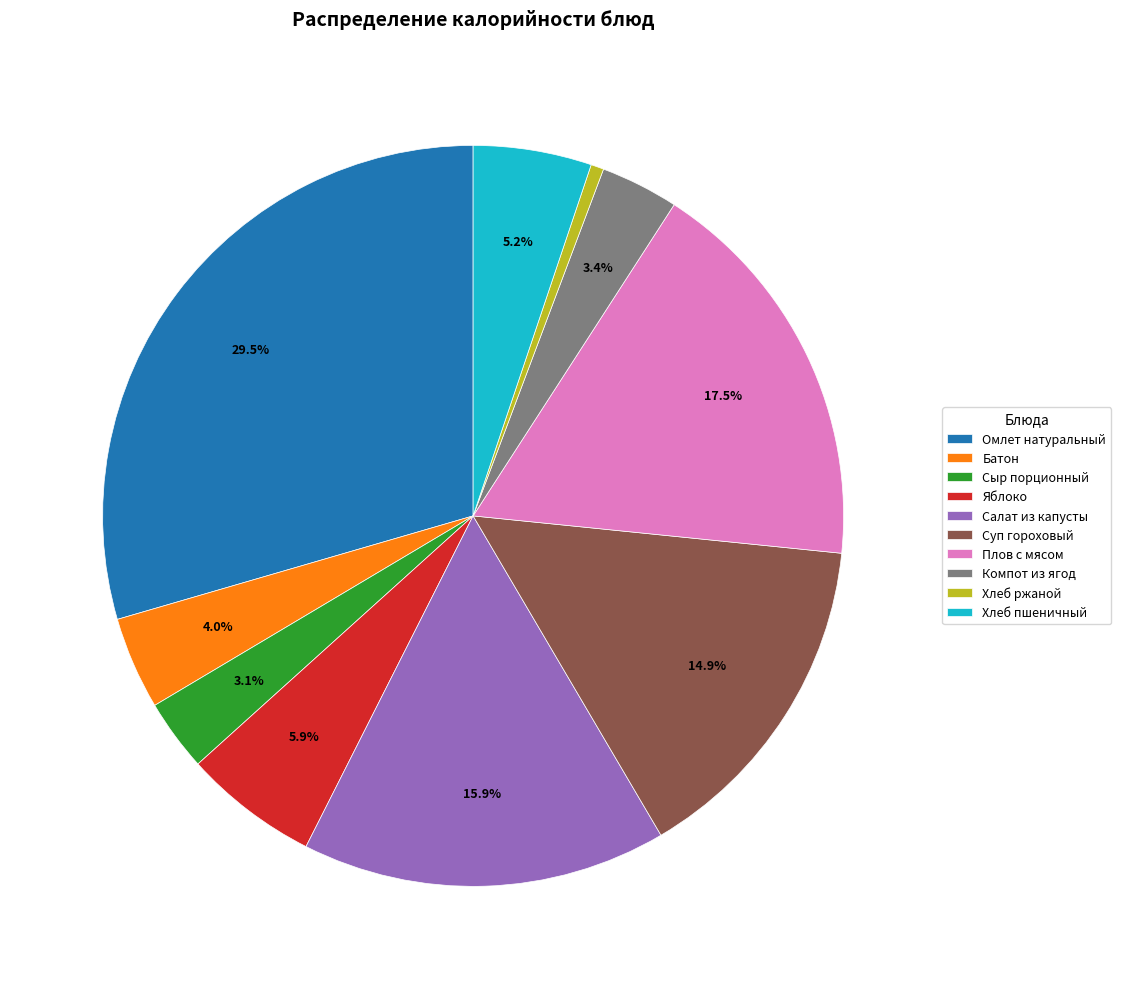

True or false: Компот из ягод accounts for 3% of the total.

True